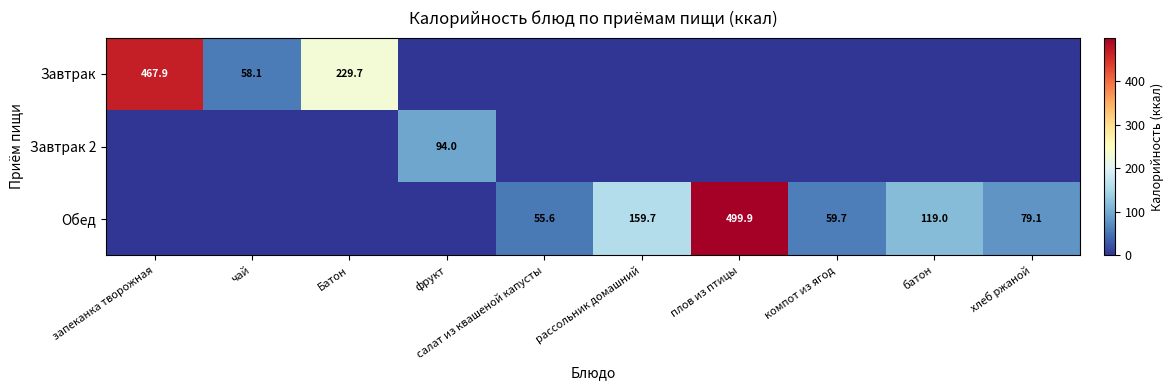

The Обед series shows 79.1 at хлеб ржаной. True or false?

True